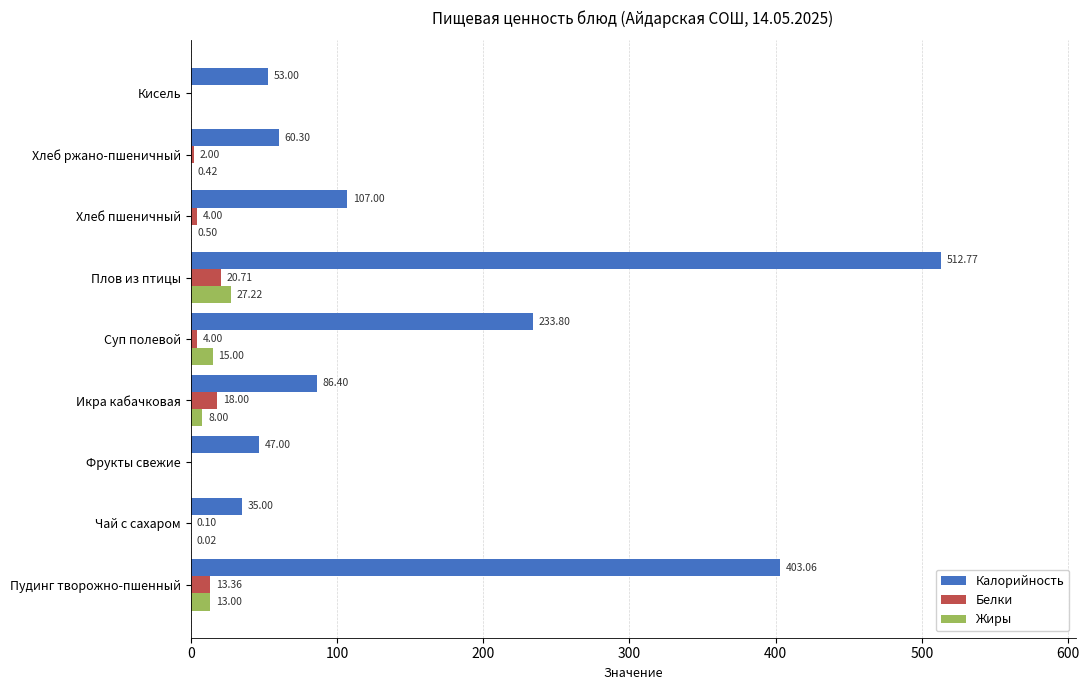

At which label does Белки reach its peak?

Плов из птицы